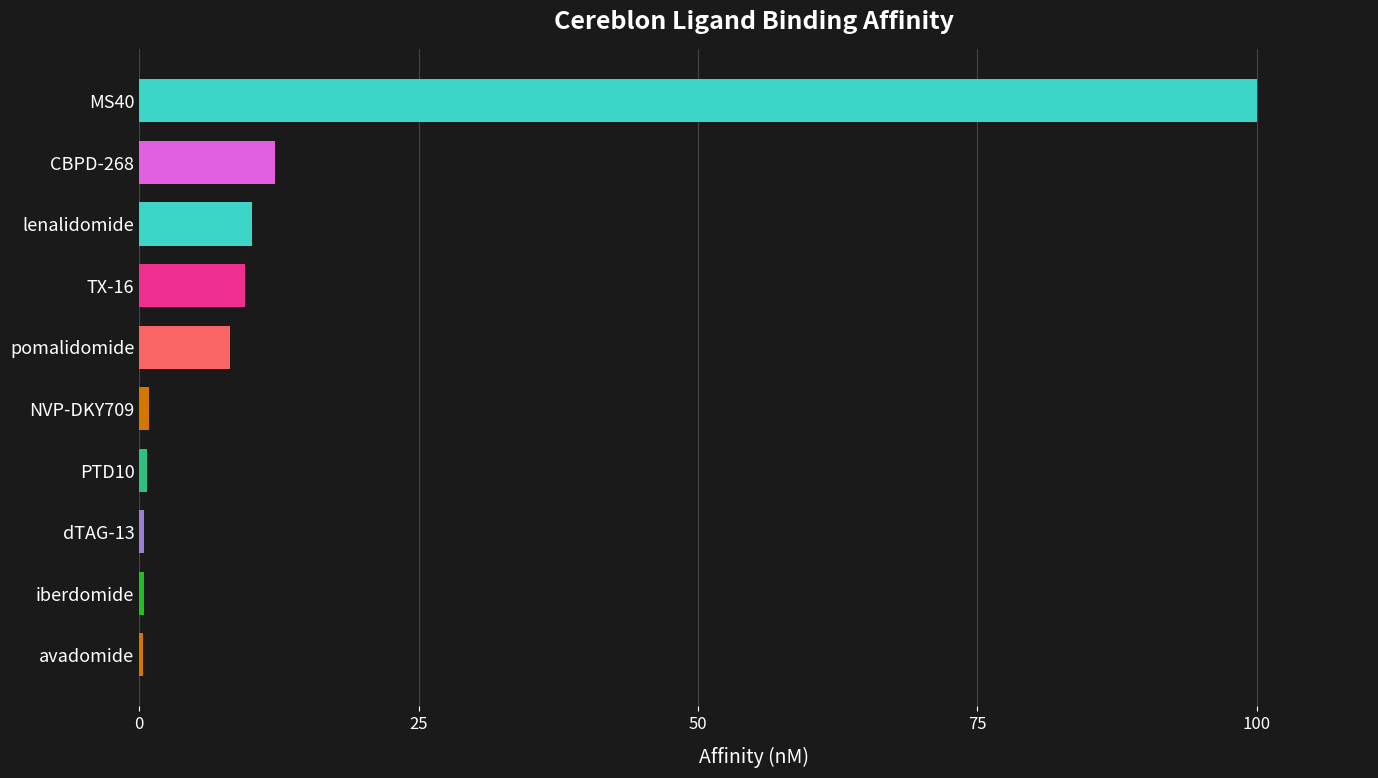

Which has a higher value, pomalidomide or PTD10?

pomalidomide